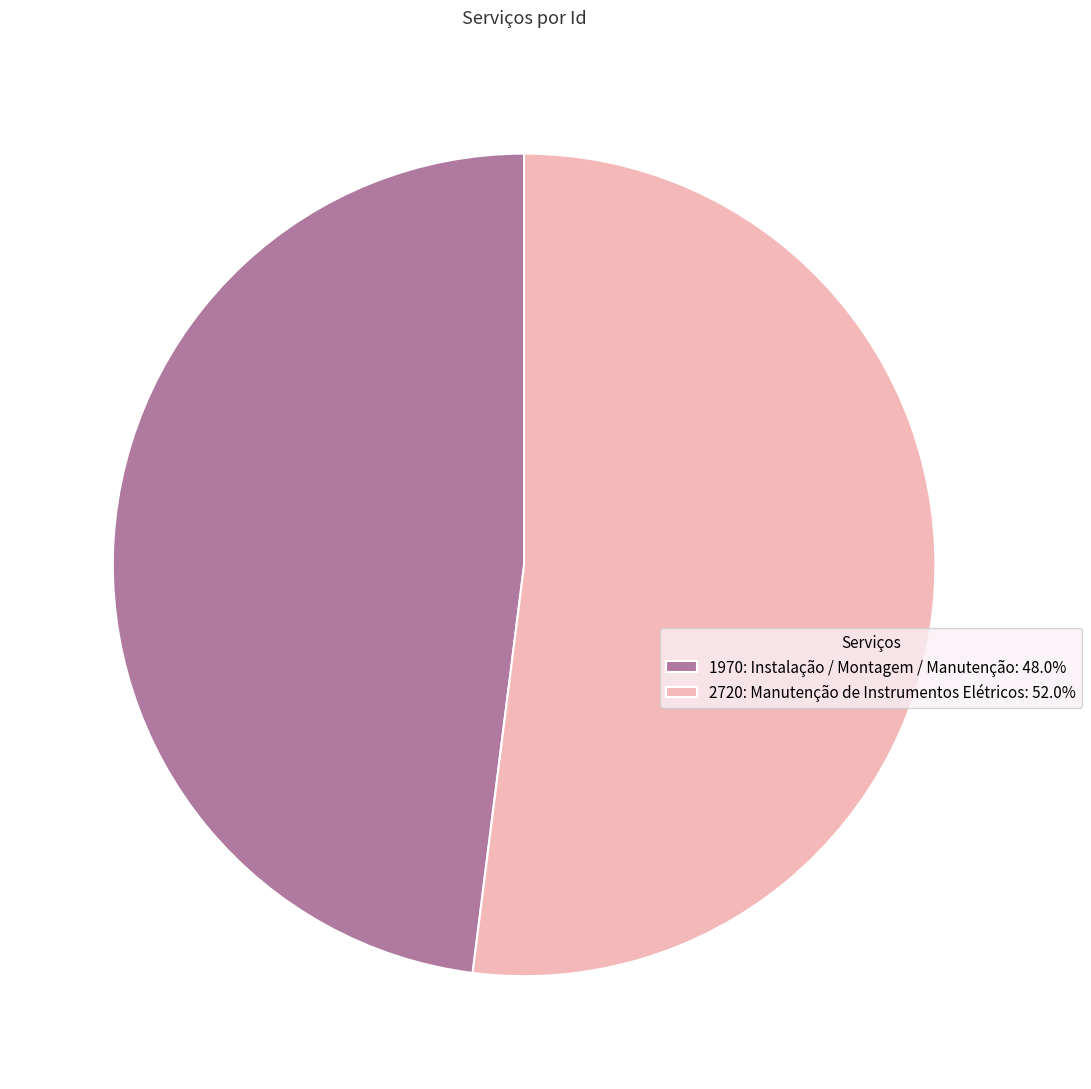

Do 2720: Manutenção de Instrumentos Elétricos: 52.0% and 1970: Instalação / Montagem / Manutenção: 48.0% together represent more than half of the pie?

Yes